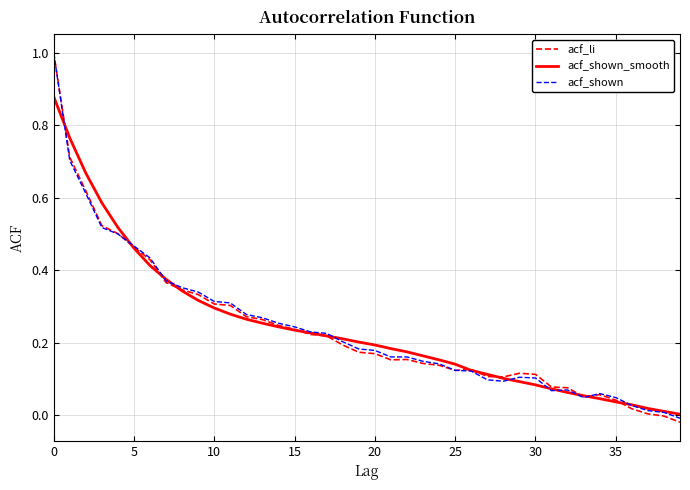

What is the highest value of the acf_shown series?

1.0